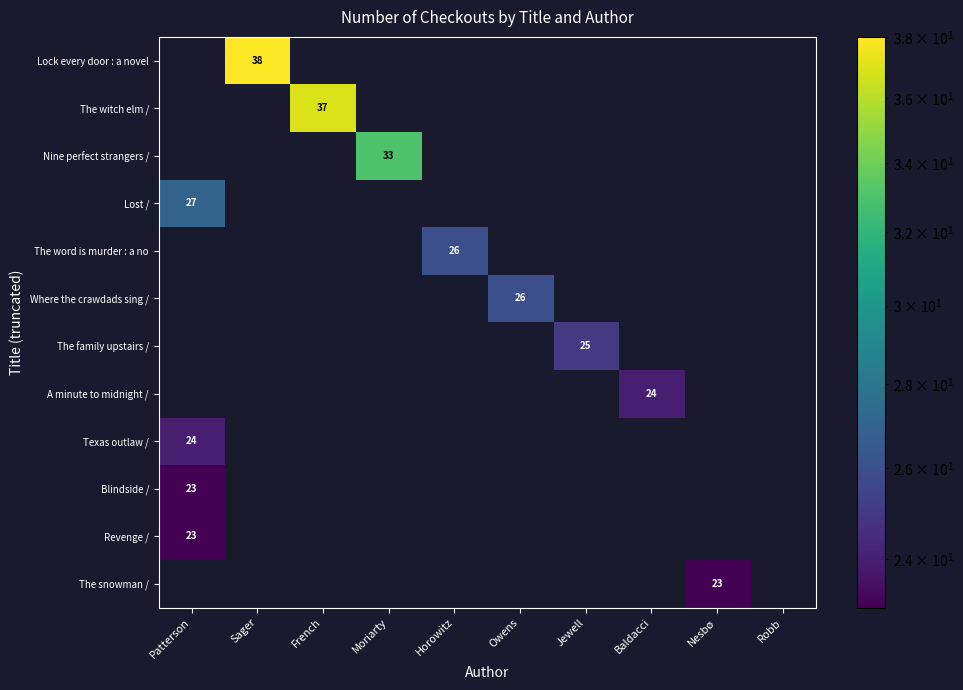

List the series in order of their peak value, lowest first.

Blindside /, Revenge /, The snowman /, A minute to midnight /, Texas outlaw /, The family upstairs /, The word is murder : a no, Where the crawdads sing /, Lost /, Nine perfect strangers /, The witch elm /, Lock every door : a novel